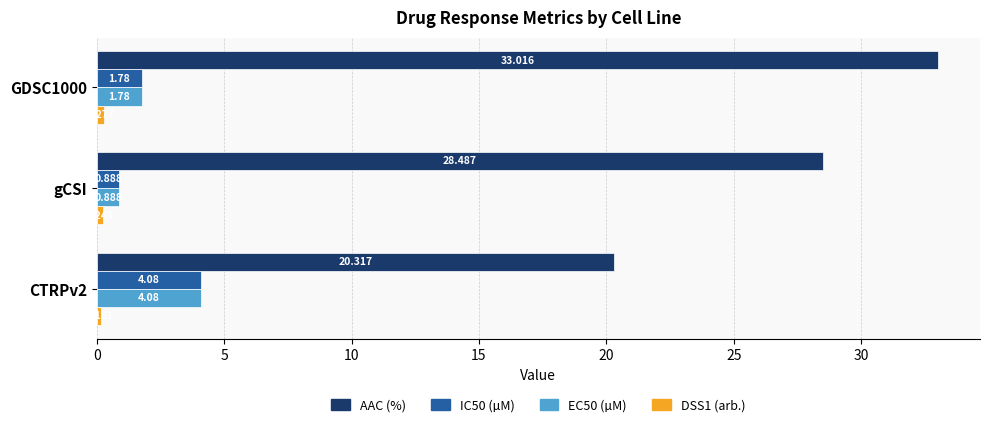

Which series has the largest range (max minus min)?

AAC (%)